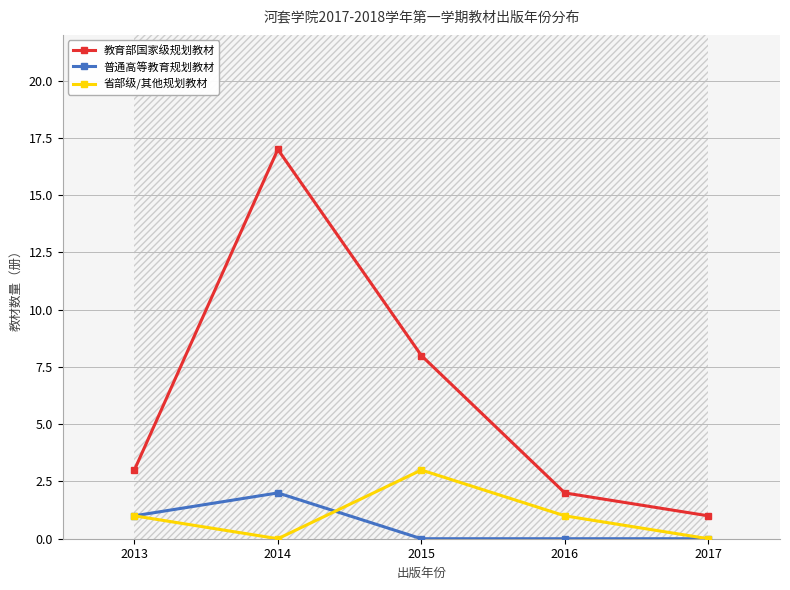

Count the number of data series in this chart.

3